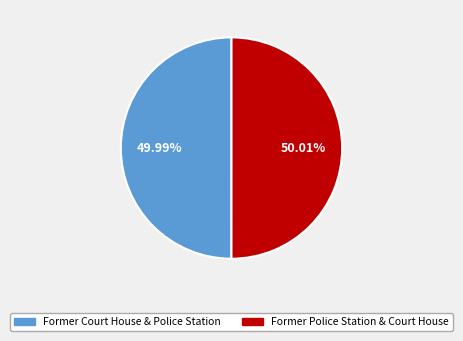

Does any single category account for the majority?

Yes